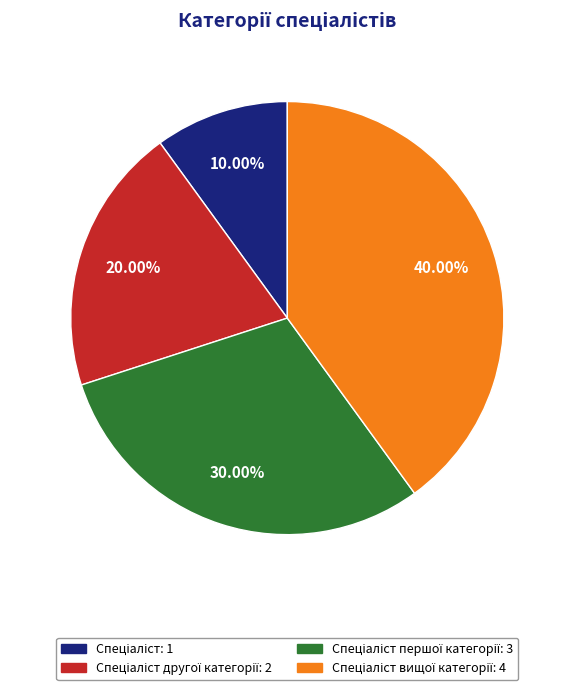

Does any single category account for the majority?

No